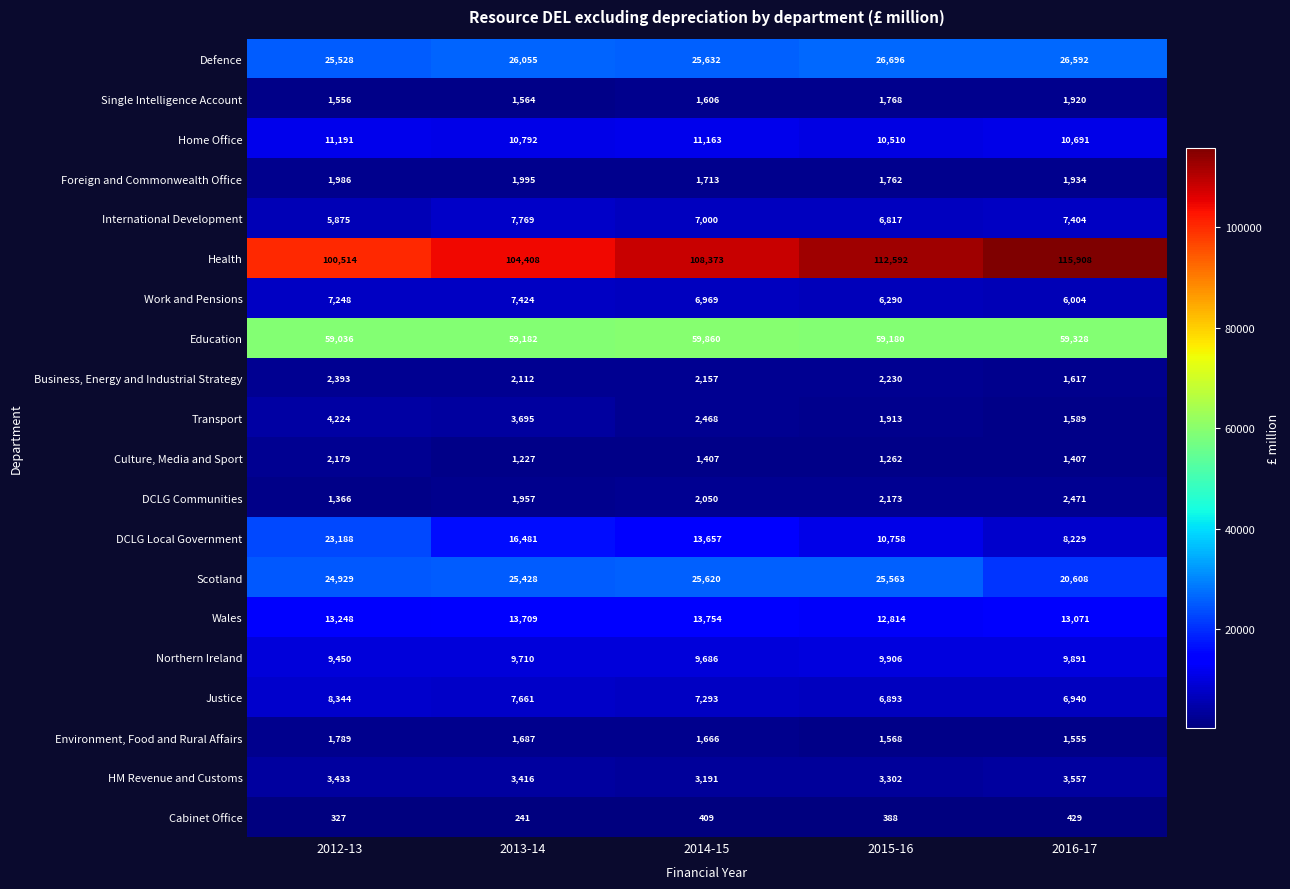

How many data points does each series have?

5